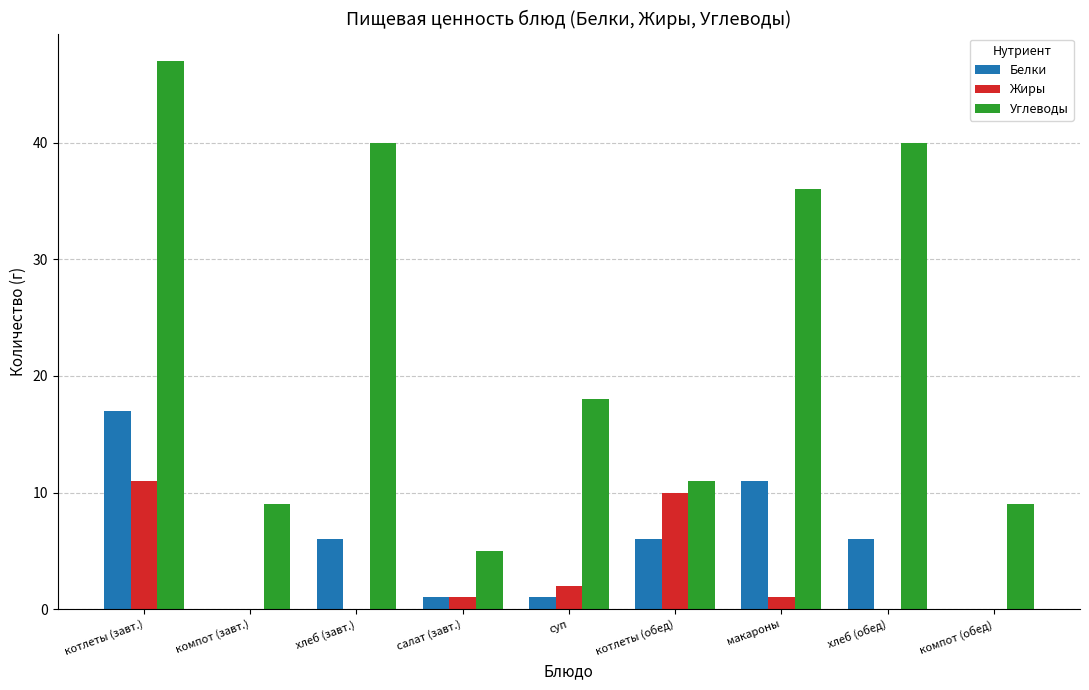

Which series has the largest total across all categories?

Углеводы